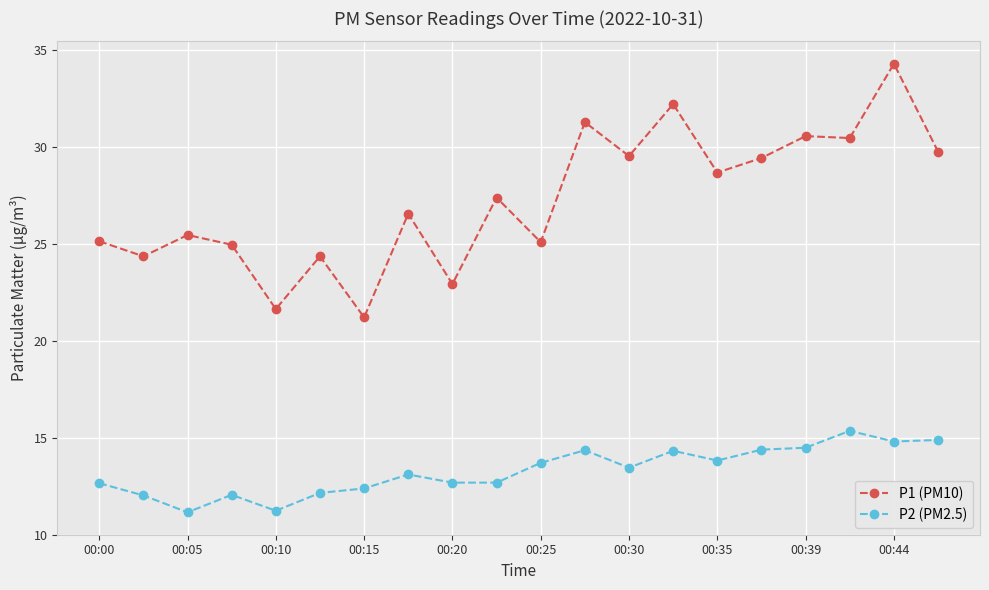

List the series in order of their peak value, highest first.

P1 (PM10), P2 (PM2.5)